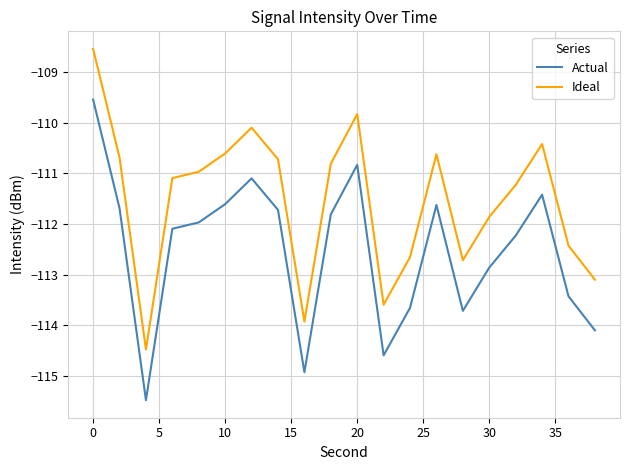

What is the difference between the maximum and minimum values in the Ideal series?

5.9